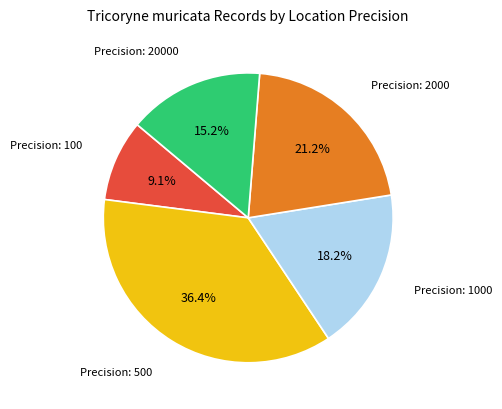

Does Precision: 1000 represent more than half of the total?

No